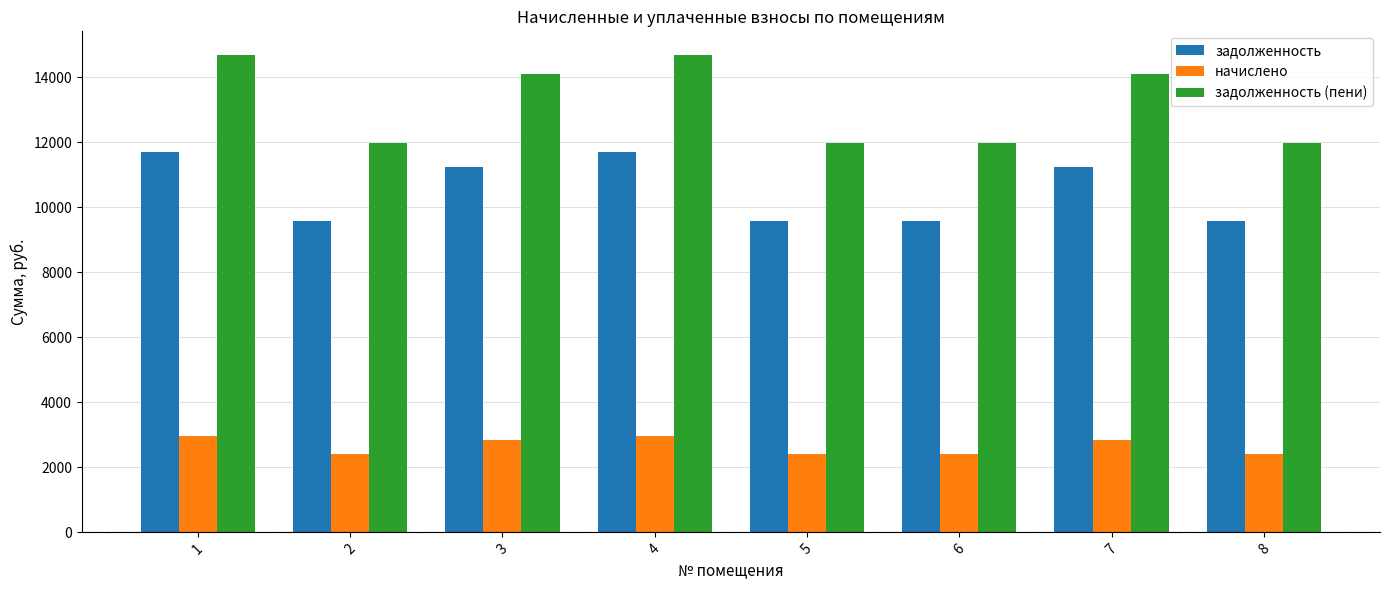

How many values in the начислено series exceed 2847?

4